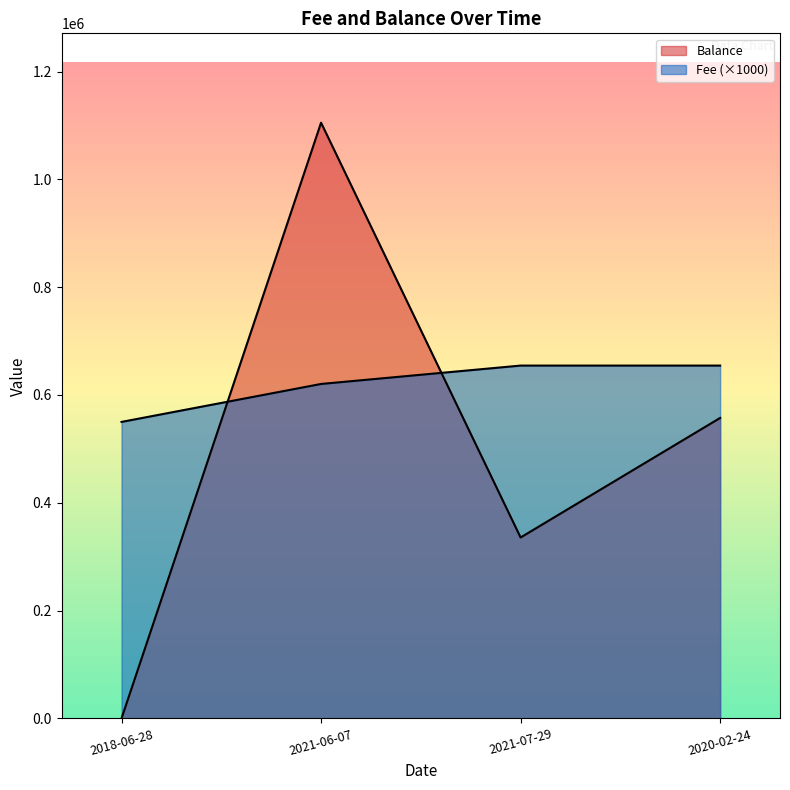

What is the label of the 4th point from the left?

2020-02-24